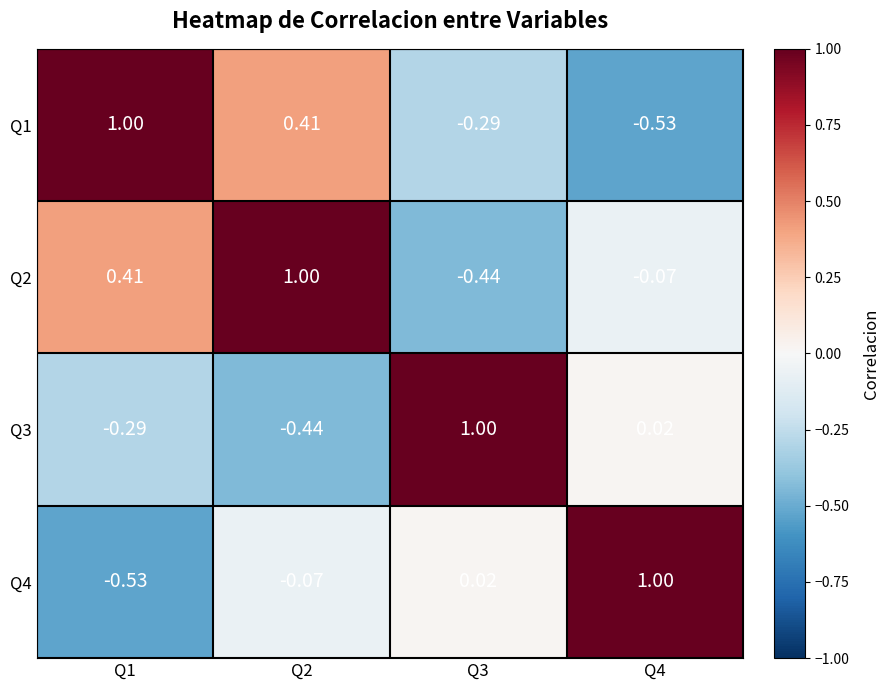

What is the total value across all series at Q1?

0.6